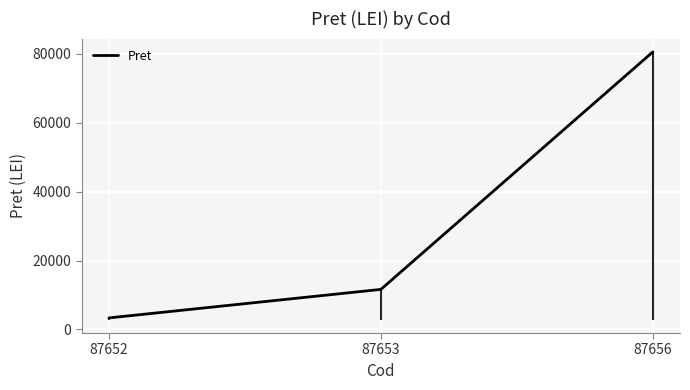

Reading left to right, what are all the values shown in this chart?

87652=3351.6	87653=11620.7	87656=80506.3